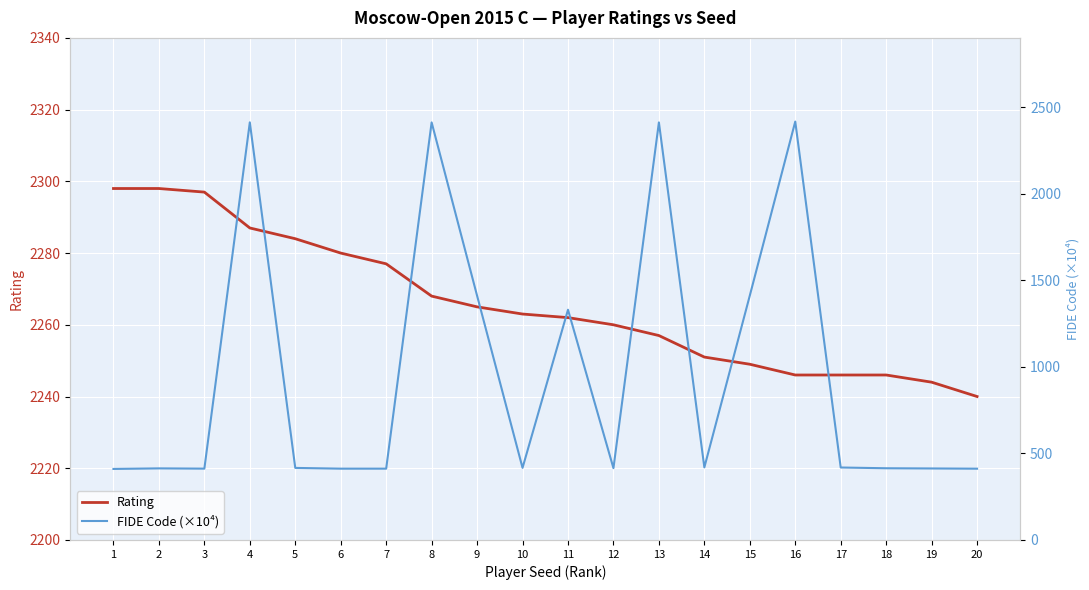

What is the sum of all FIDE Code (×10⁴) values?

19196.9